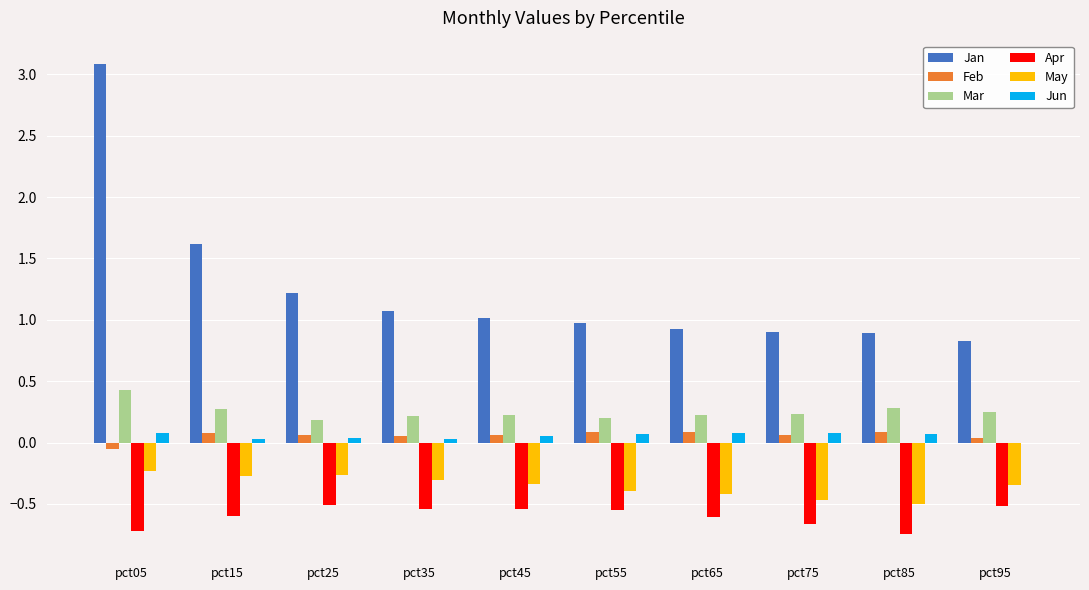

Which category has the highest value across all series?

pct05